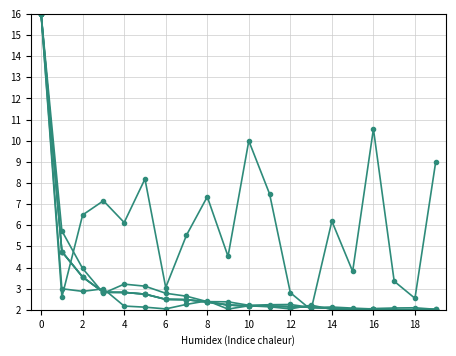

Is this an area chart (filled region under the line)?

No